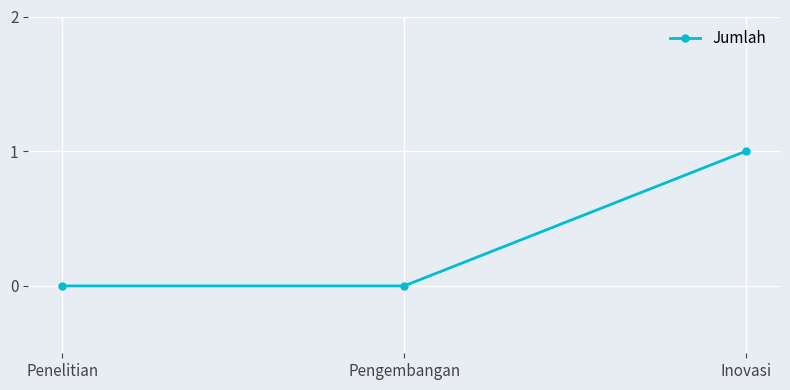

At which category does the chart reach its peak across all series?

Inovasi